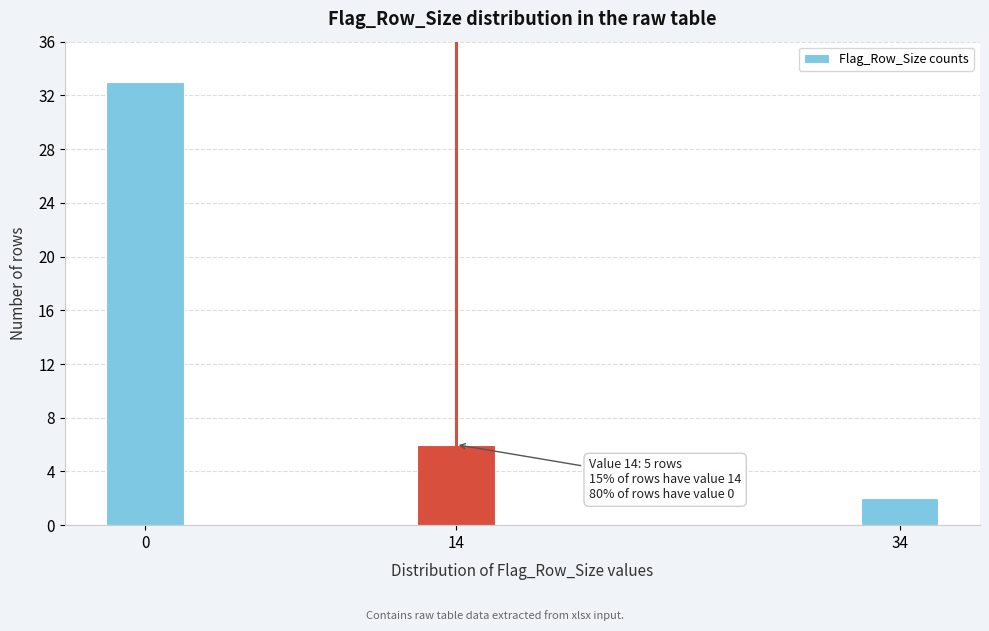

Reading right to left, list all the values displayed in this chart.

2	6	33